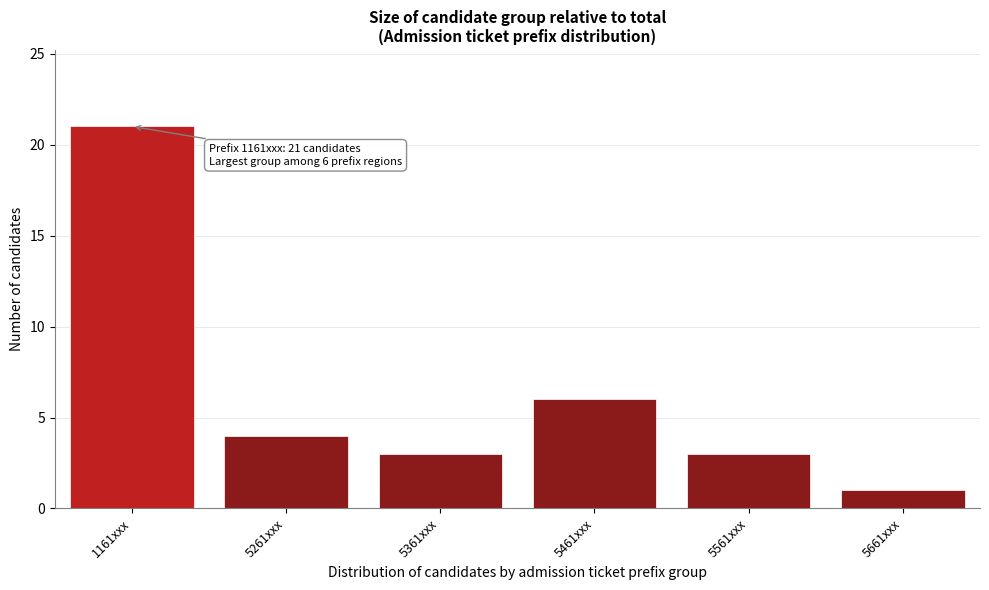

Reading right to left, what are all the values shown in this chart?

5661xxx=1	5561xxx=3	5461xxx=6	5361xxx=3	5261xxx=4	1161xxx=21